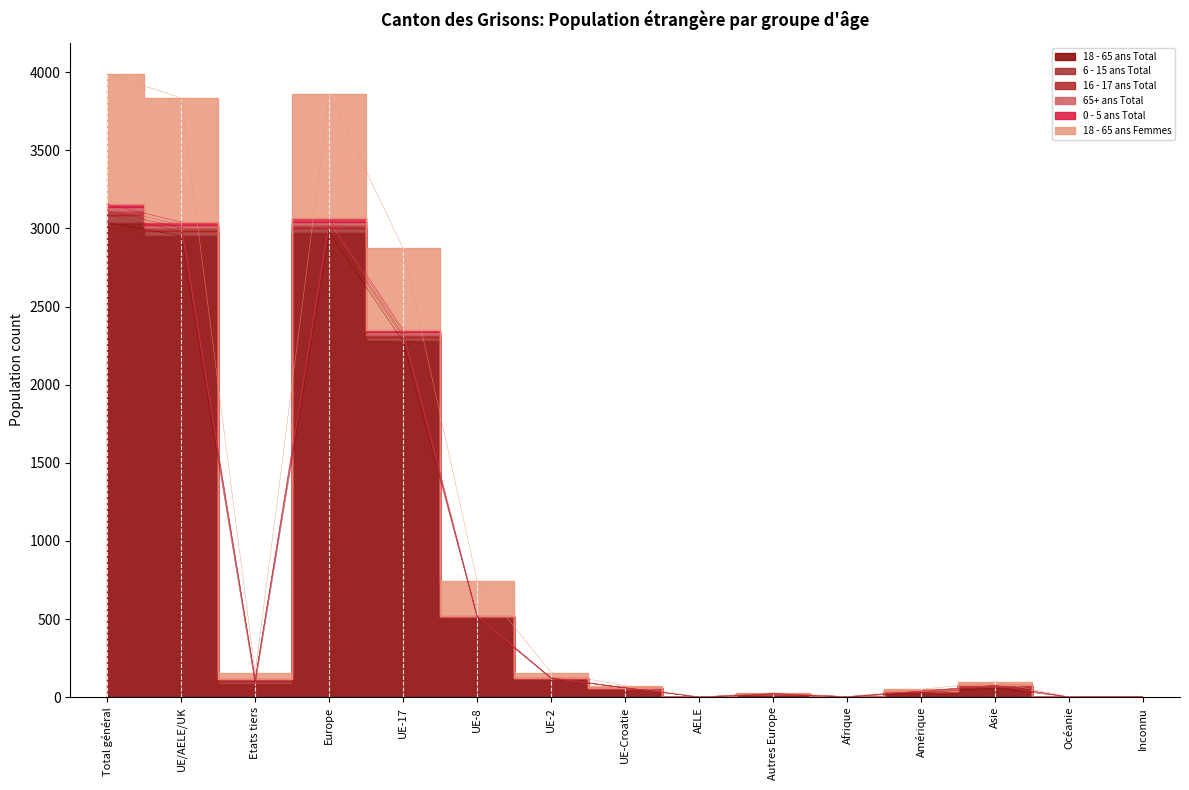

What is the difference between the highest and lowest values at AELE?

1